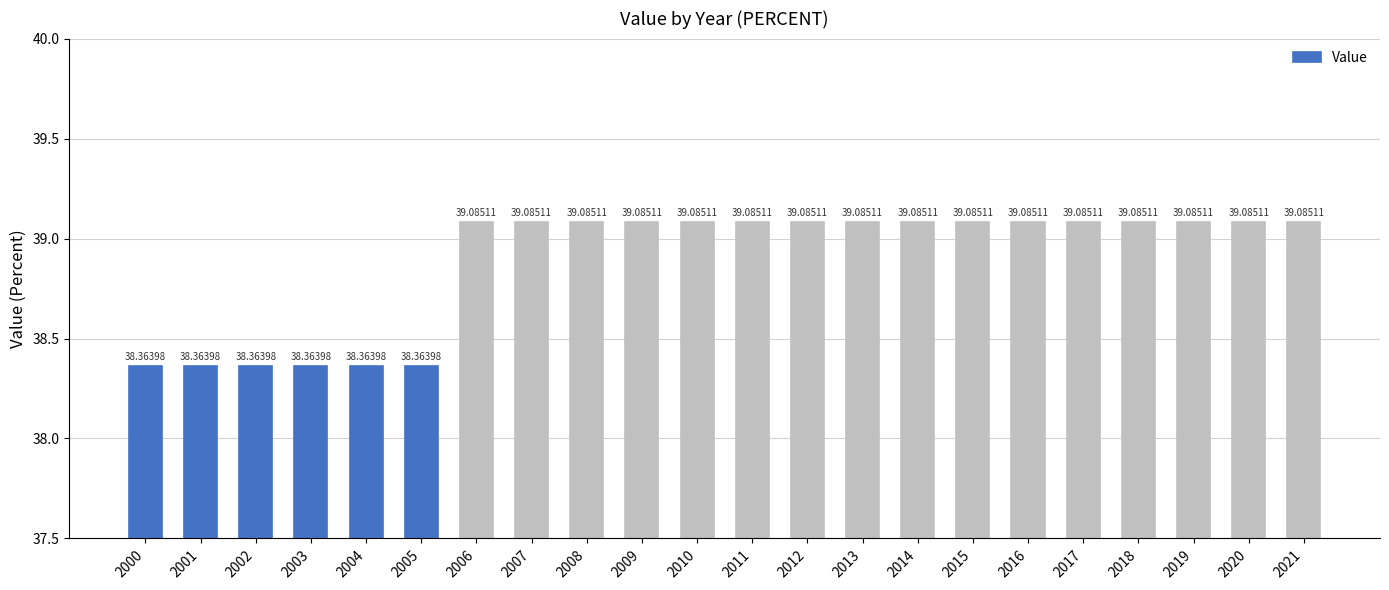

What is the ratio of the value at 2021 to the value at 2003?

1.0